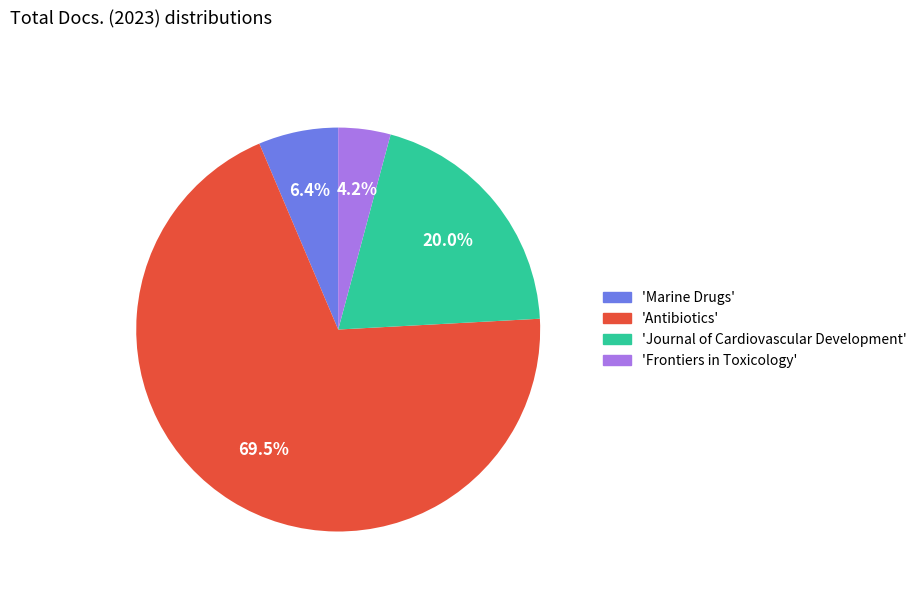

Which category has the biggest portion of the pie?

'Antibiotics'